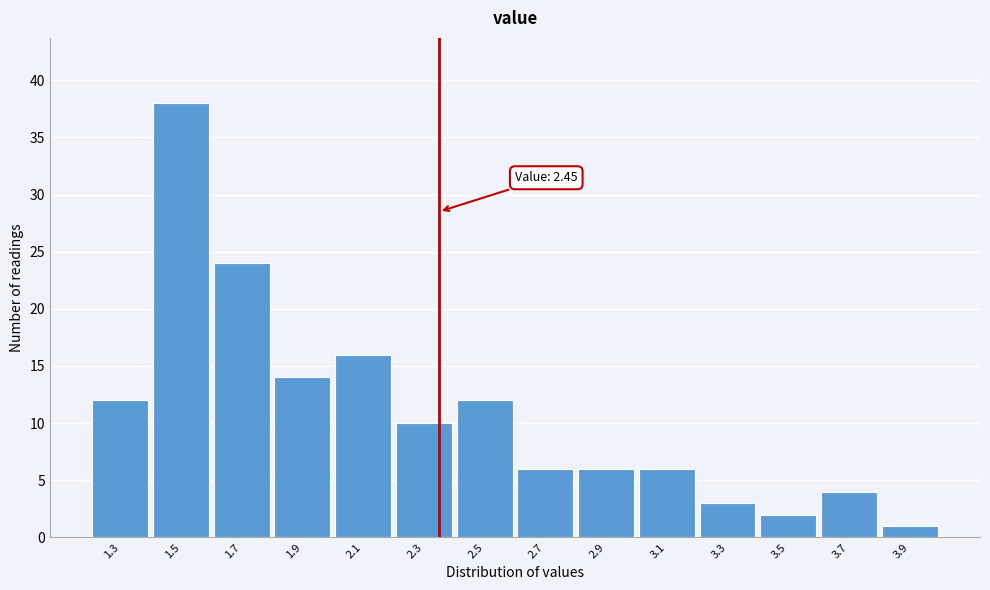

Reading left to right, transcribe all the data shown in this chart.

1.3=12	1.5=38	1.7=24	1.9=14	2.1=16	2.3=10	2.5=12	2.7=6	2.9=6	3.1=6	3.3=3	3.5=2	3.7=4	3.9=1